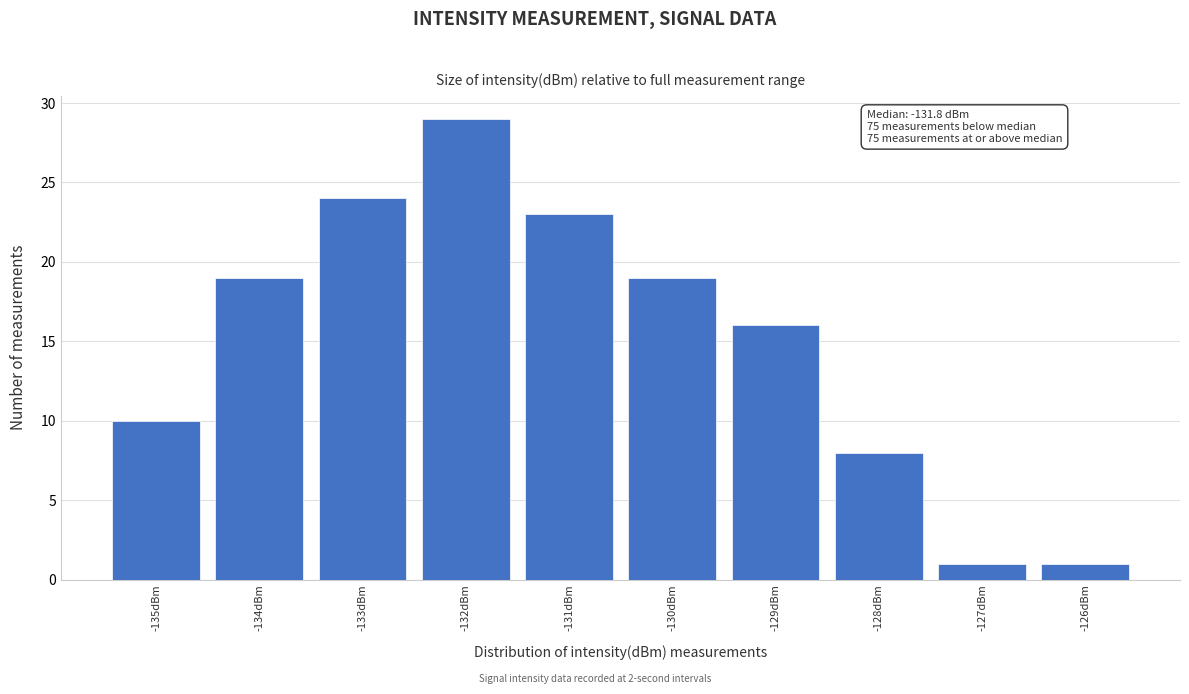

Reading left to right, list all the values displayed in this chart.

10	19	24	29	23	19	16	8	1	1